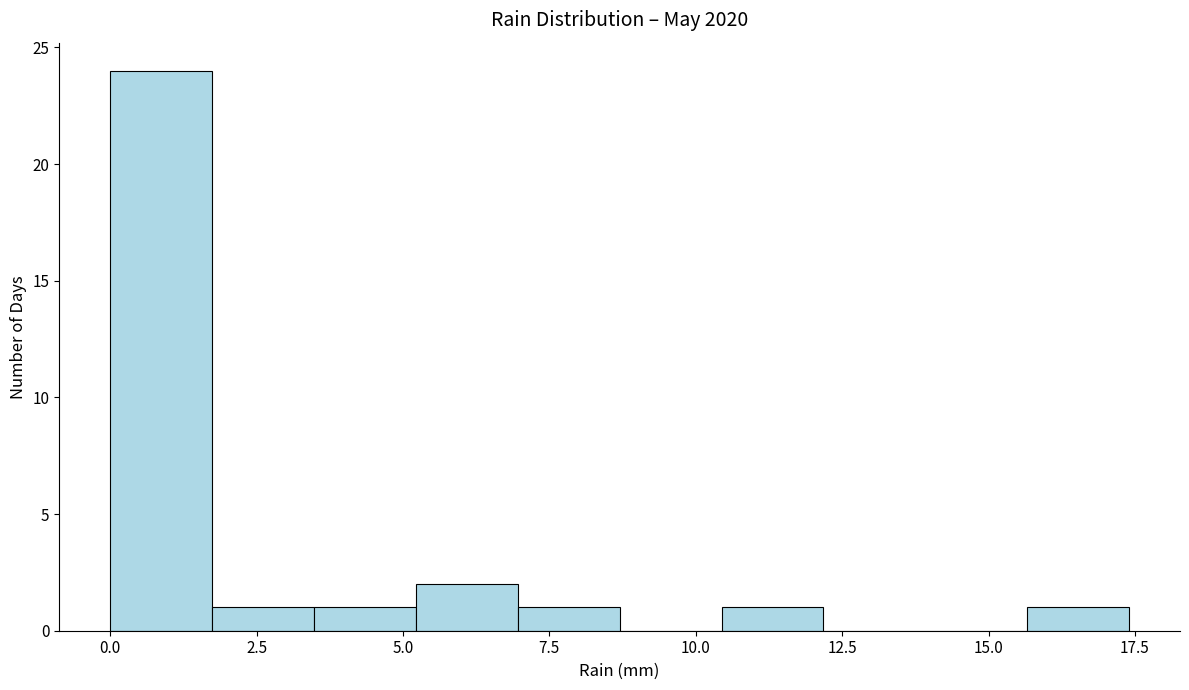

Around what value on the x-axis is the tallest bar? Give the approximate position of its centre, as read against the axis.

1.0